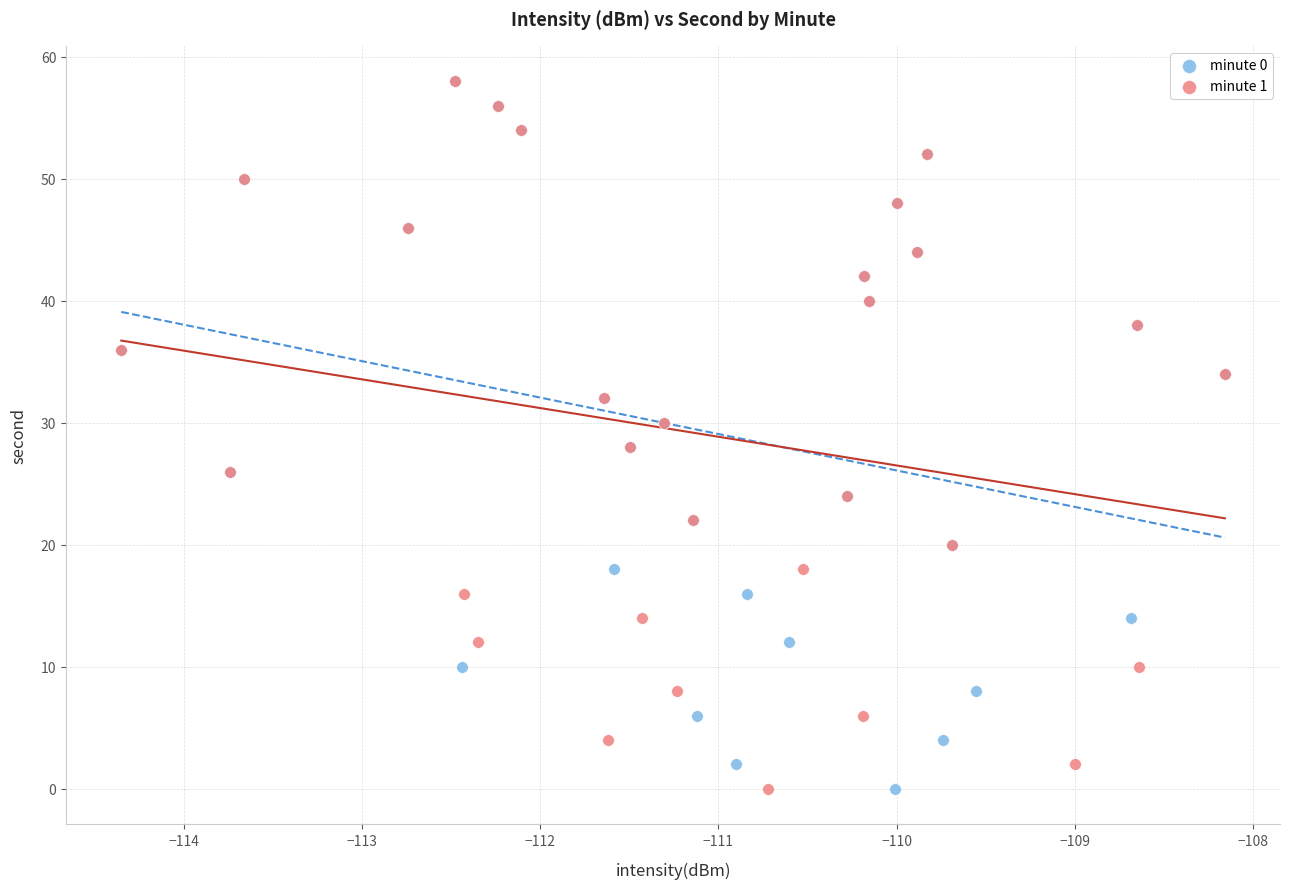

What are all the series names shown in the legend?

minute 0, minute 1